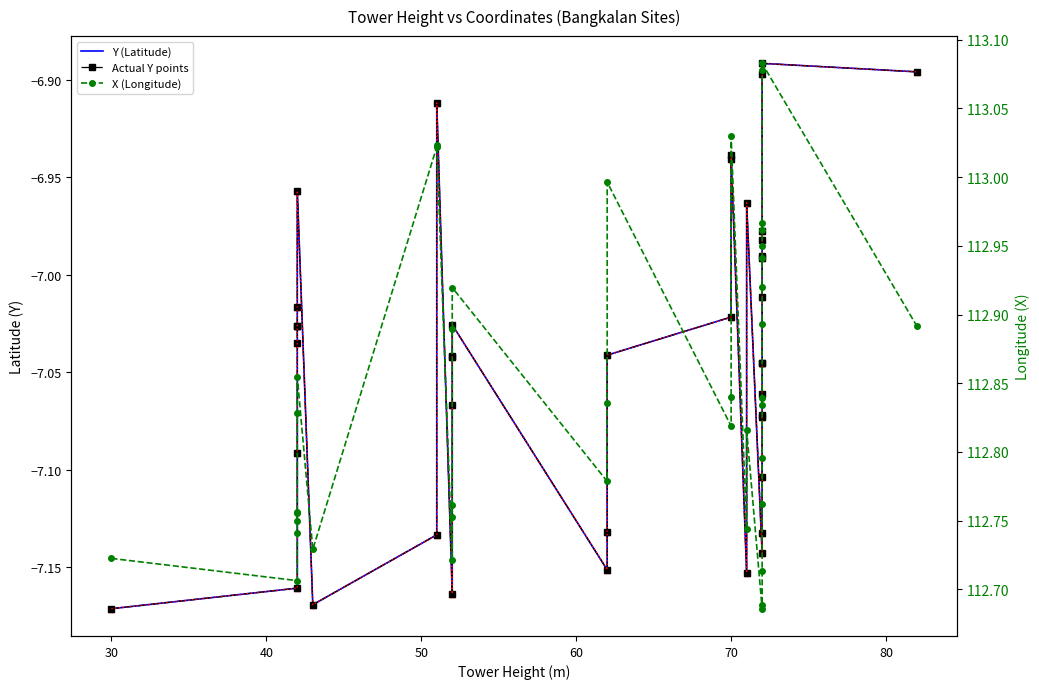

In Actual Y points, how many points are lower than both neighbors (excluding endpoints)?

5